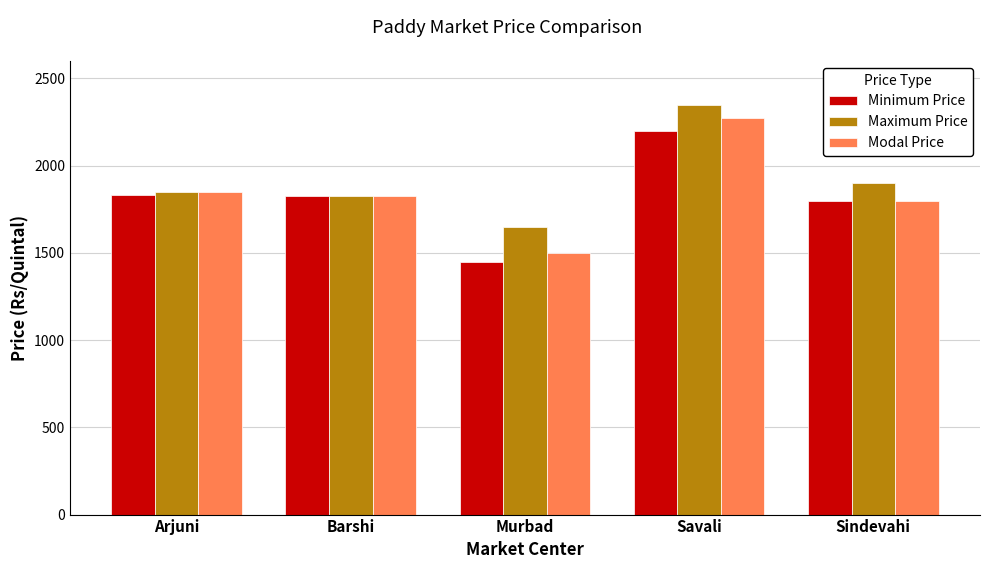

Where is Maximum Price nearest to the value 2000?

Sindevahi